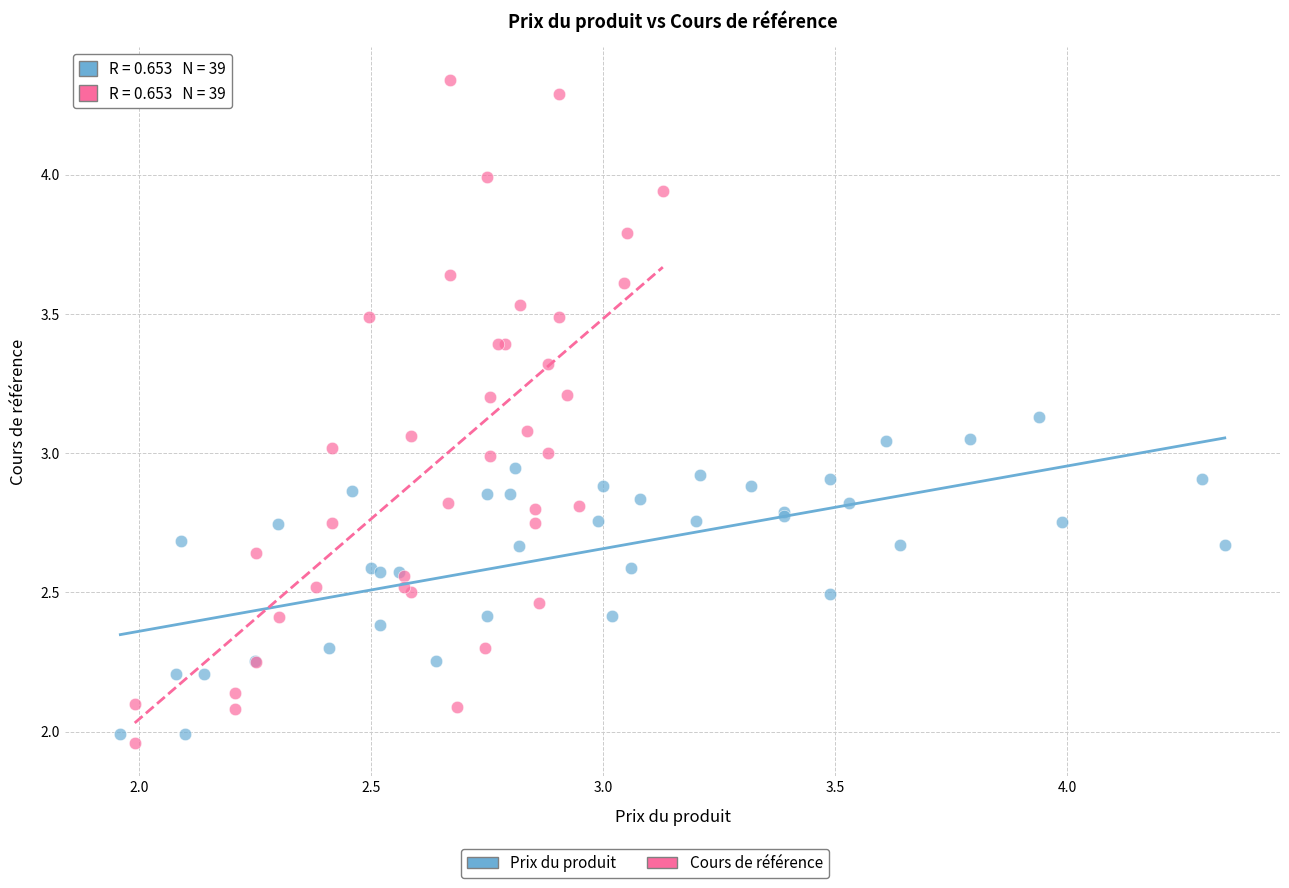

Which series contains the lowest Y value?

Cours de référence